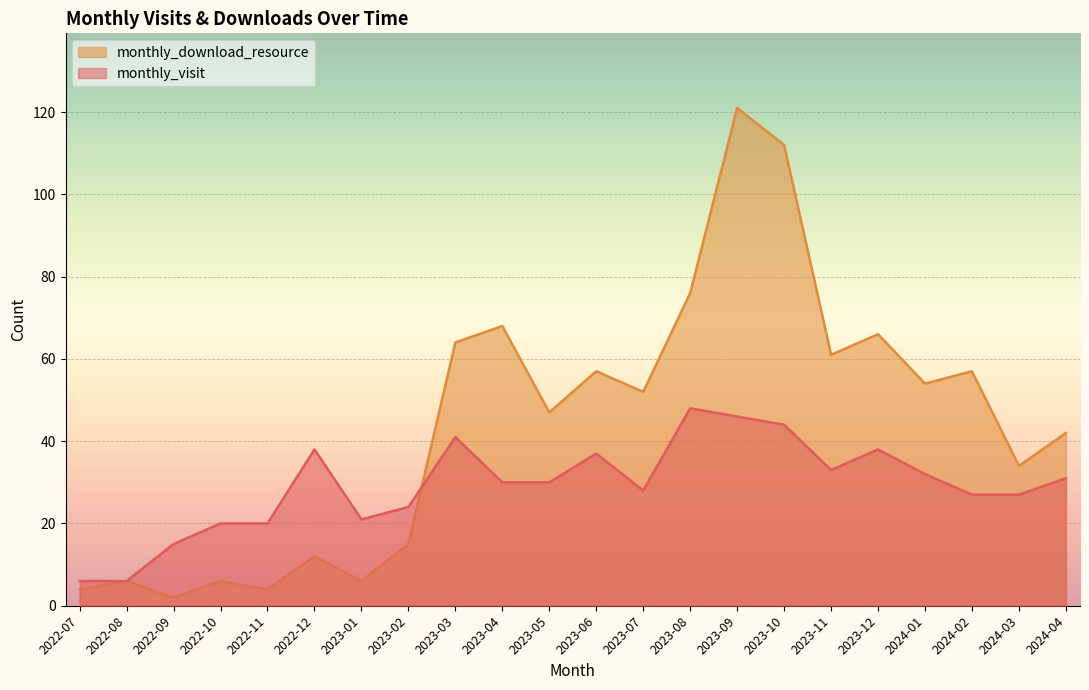

Reading left to right, extract all data points from this chart.

monthly_visit: 2022-07=6	2022-08=6	2022-09=15	2022-10=20	2022-11=20	2022-12=38	2023-01=21	2023-02=24	2023-03=41	2023-04=30	2023-05=30	2023-06=37	2023-07=28	2023-08=48	2023-09=46	2023-10=44	2023-11=33	2023-12=38	2024-01=32	2024-02=27	2024-03=27	2024-04=31
monthly_download_resource: 2022-07=4	2022-08=6	2022-09=2	2022-10=6	2022-11=4	2022-12=12	2023-01=6	2023-02=15	2023-03=64	2023-04=68	2023-05=47	2023-06=57	2023-07=52	2023-08=76	2023-09=121	2023-10=112	2023-11=61	2023-12=66	2024-01=54	2024-02=57	2024-03=34	2024-04=42